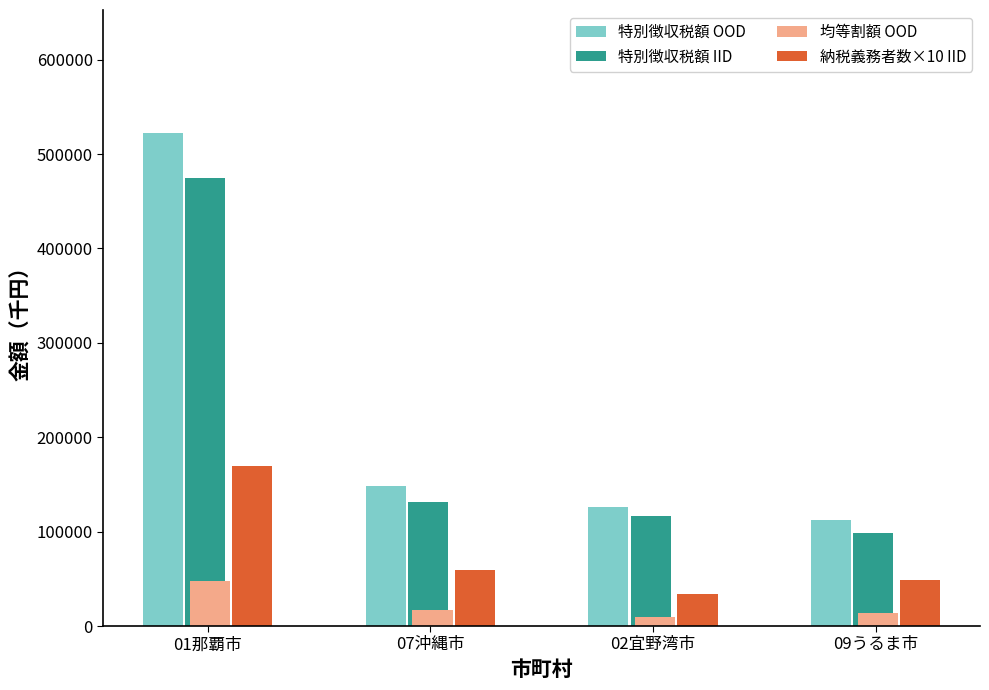

What is the spread (max minus min) of values at 01那覇市?

474241